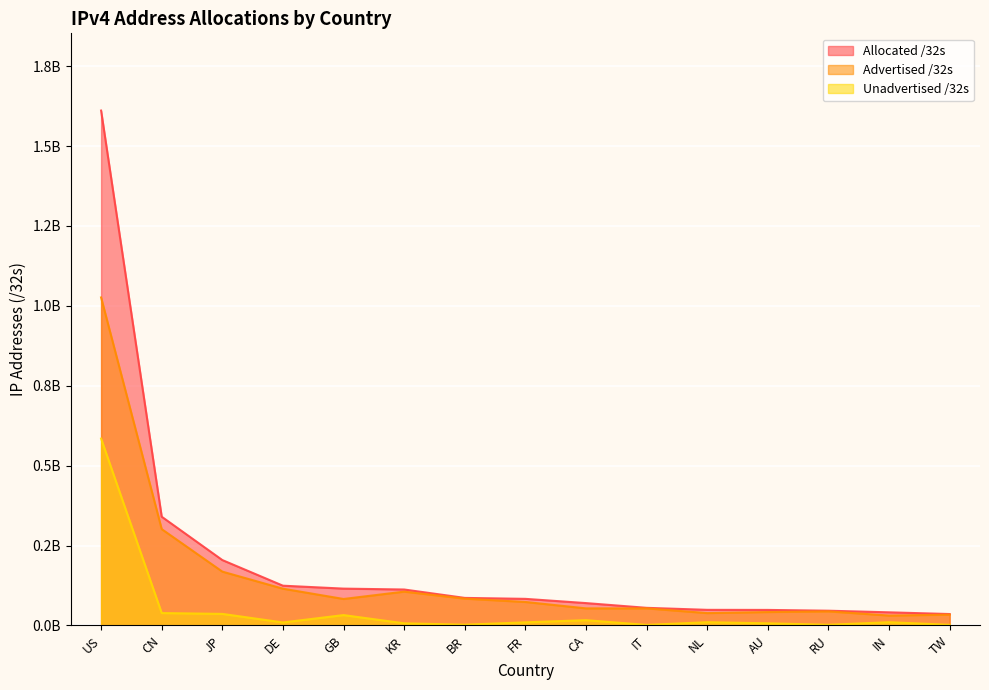

True or false: Advertised /32s and Allocated /32s intersect in this chart.

False